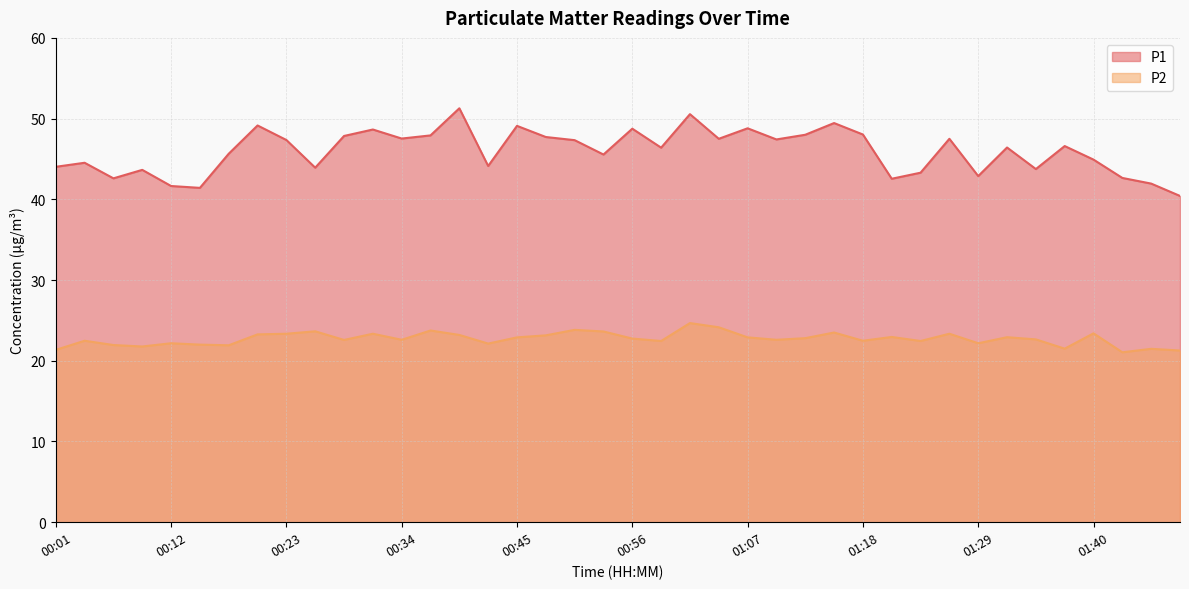

What is the total value across all series at 01:29?

65.1